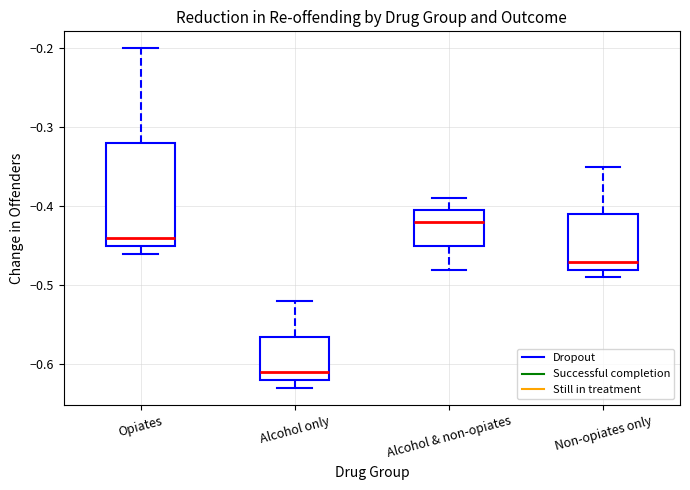

Reading left to right, read every box against the y-axis: the position of its median line, the range the box covers, and the ends of its whiskers. The values are not printed on the chart, so give them approximately, as read against the axis.

Opiates: median -0.44, box -0.45 to -0.32, whiskers -0.46 to -0.20
Alcohol only: median -0.61, box -0.62 to -0.56, whiskers -0.63 to -0.52
Alcohol & non-opiates: median -0.42, box -0.45 to -0.40, whiskers -0.48 to -0.39
Non-opiates only: median -0.47, box -0.48 to -0.41, whiskers -0.49 to -0.35